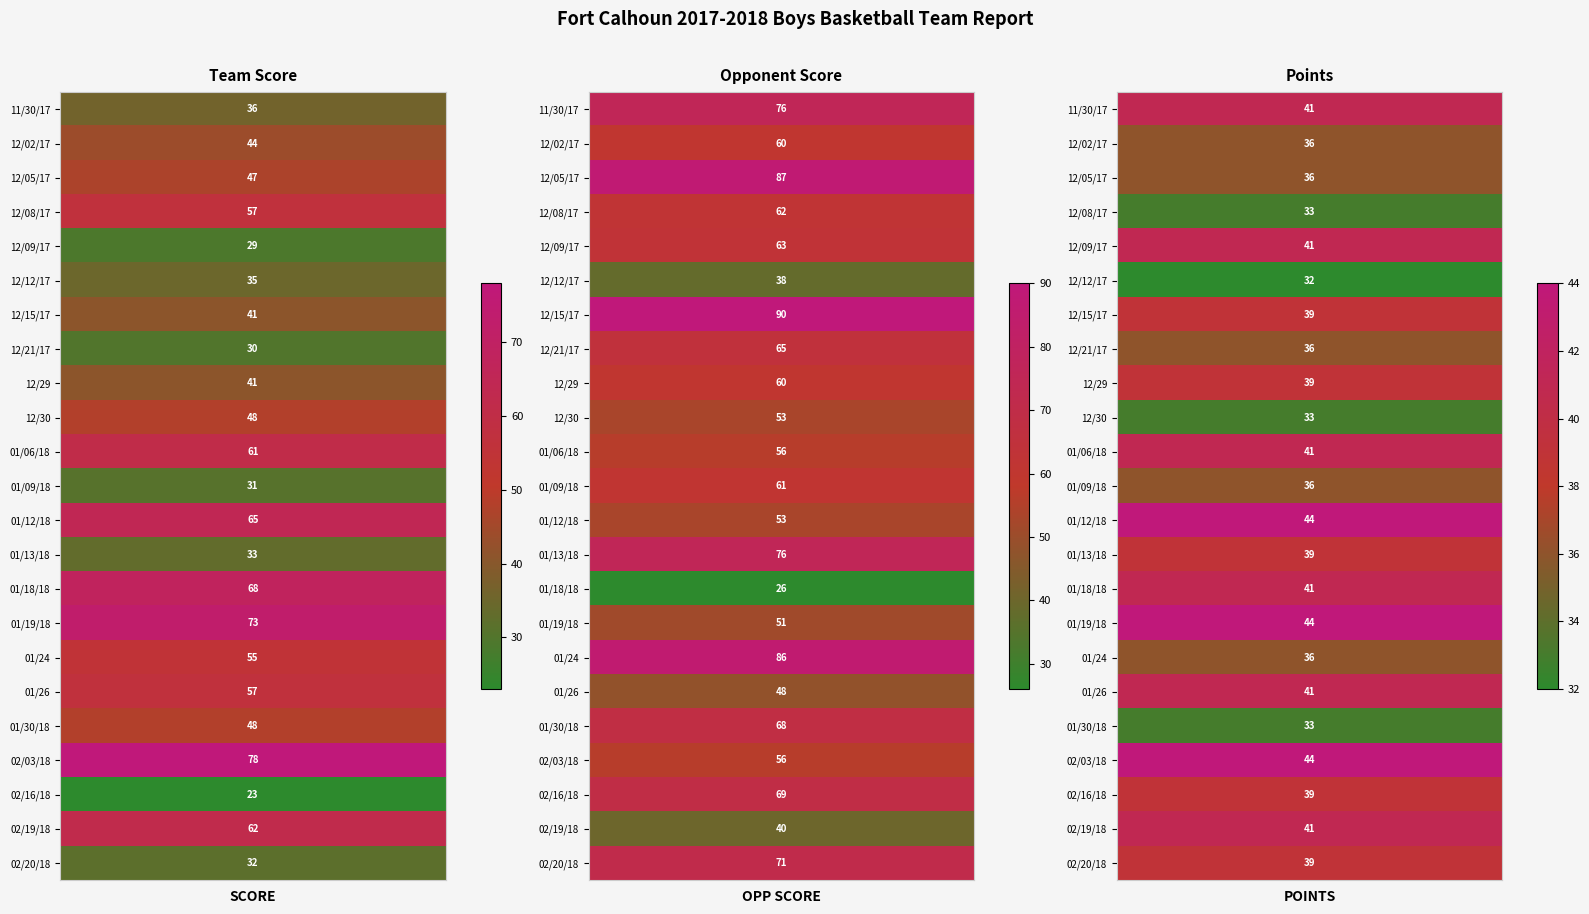

The 01/06/18 series shows 61 at 0. True or false?

True